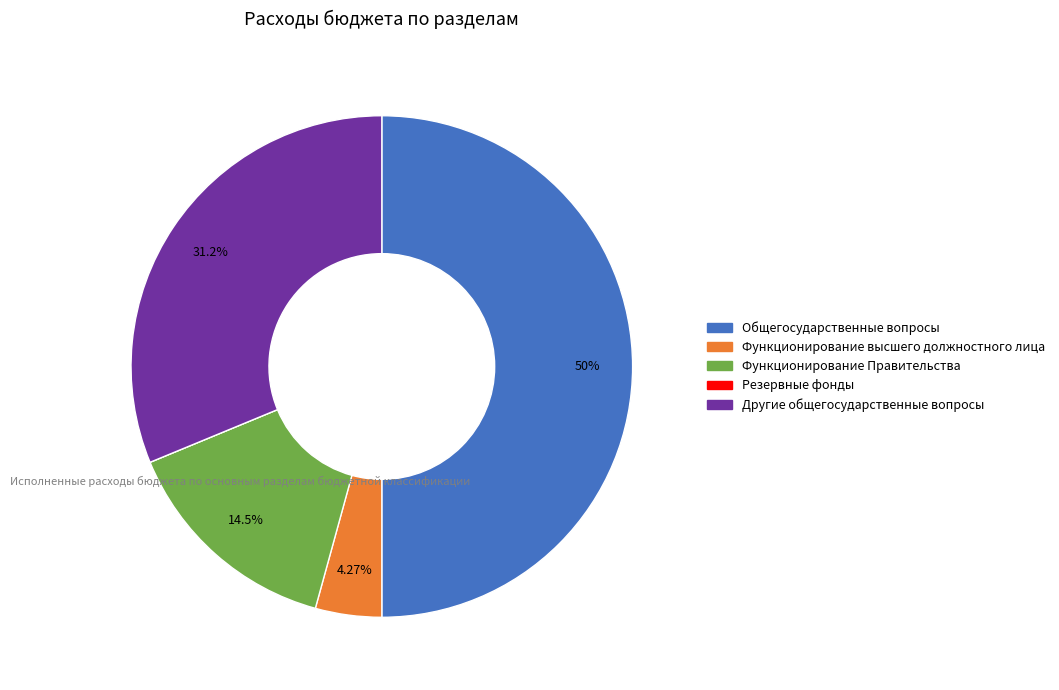

To the nearest percent, what percentage of the pie is Общегосударственные вопросы?

50%